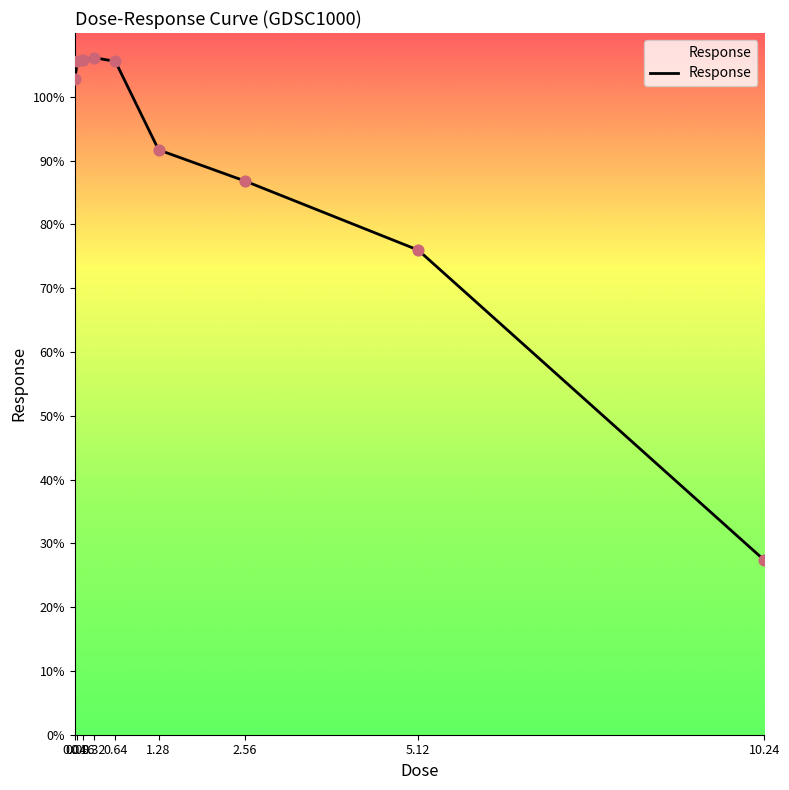

Approximately how many times larger is the value at 0.16 compared to 5.12?

1.4